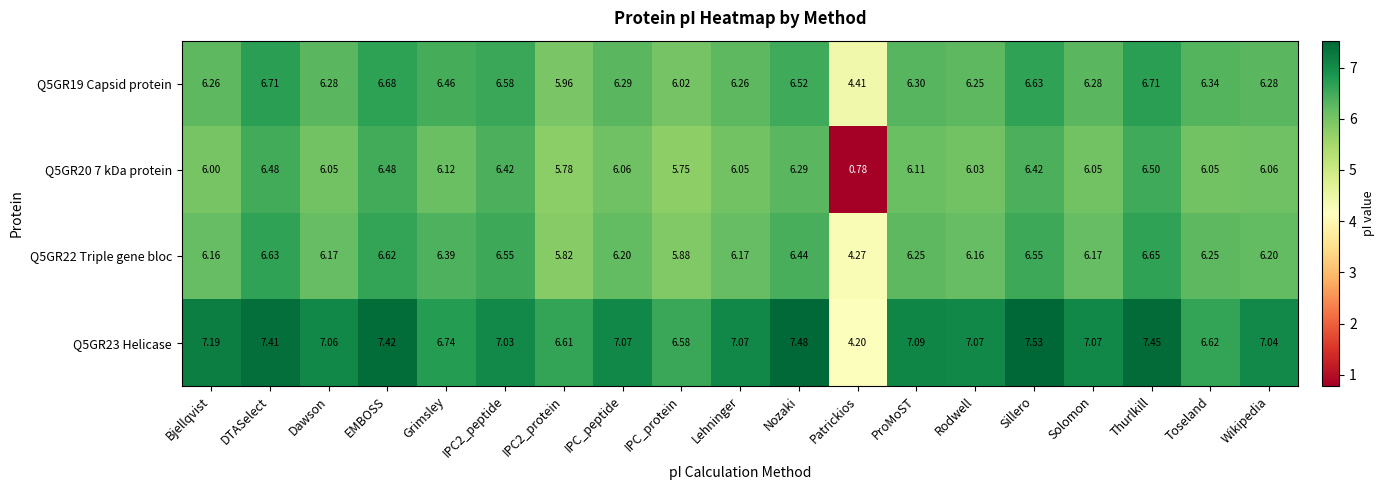

Which label corresponds to the smallest value in the chart?

Patrickios